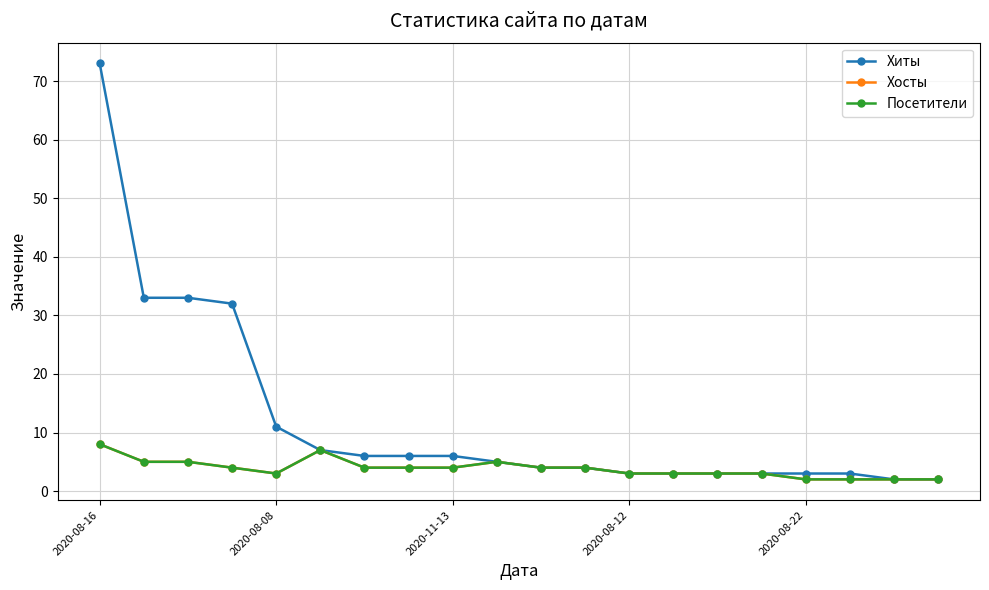

Does the chart have visible grid lines?

Yes